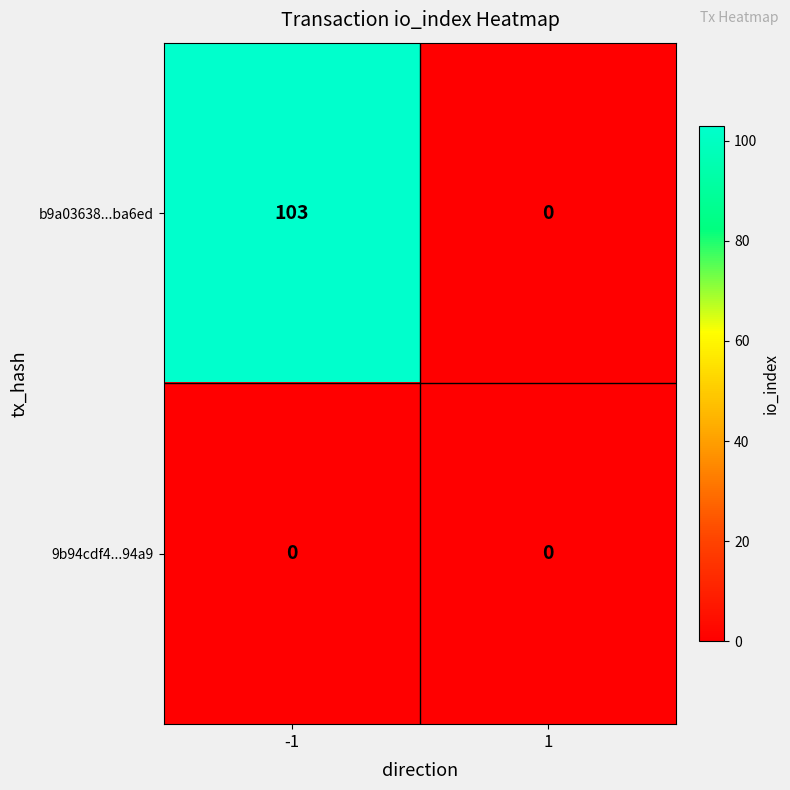

At how many categories does at least one series exceed 90?

1